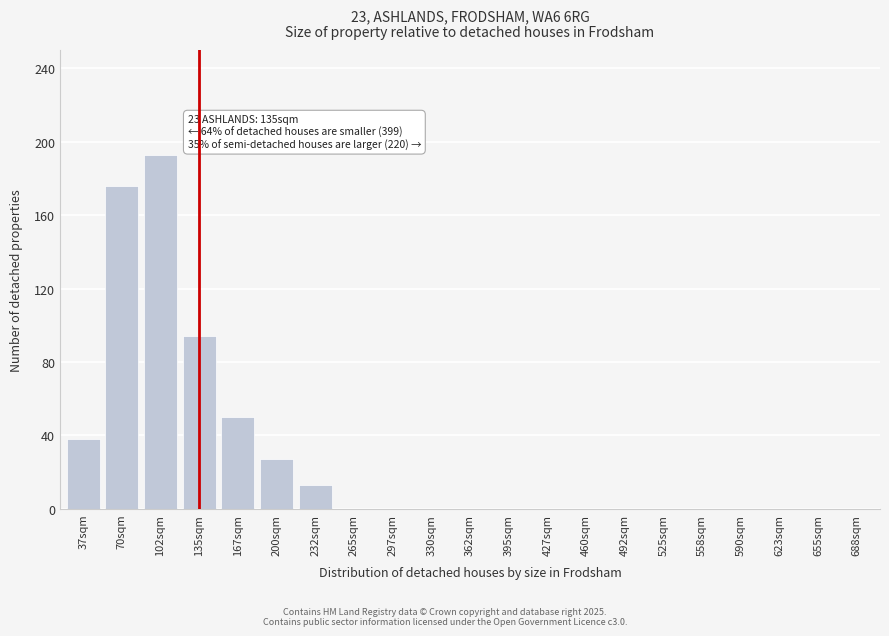

Reading right to left, extract all data points from this chart.

688sqm=0	655sqm=0	623sqm=0	590sqm=0	558sqm=0	525sqm=0	492sqm=0	460sqm=0	427sqm=0	395sqm=0	362sqm=0	330sqm=0	297sqm=0	265sqm=0	232sqm=13	200sqm=27	167sqm=50	135sqm=94	102sqm=193	70sqm=176	37sqm=38